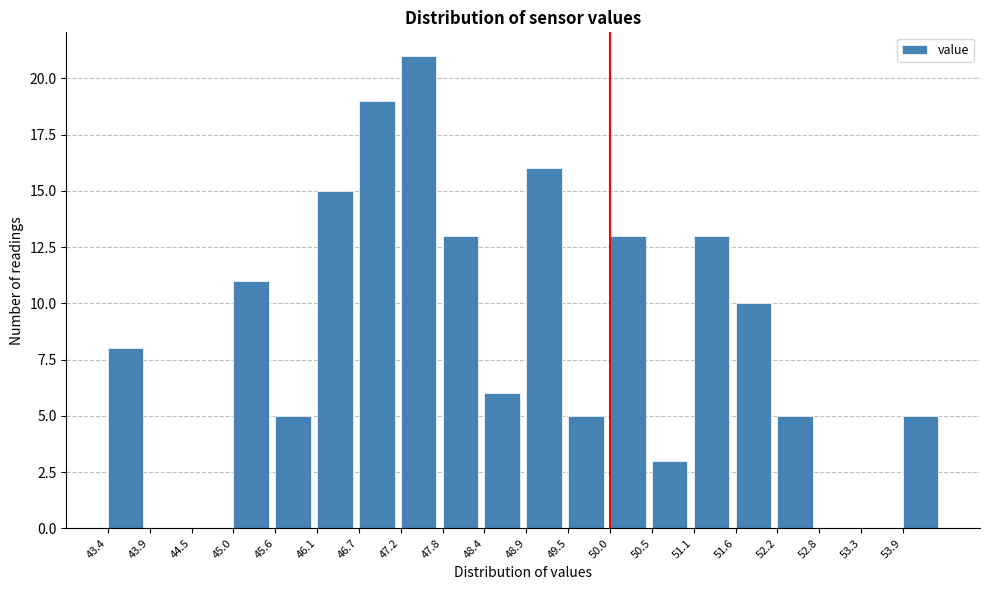

What is the height of the bar covering 48.90 to 49.45 on the x-axis? Neither the bar edges nor the heights are printed on the chart, so give them approximately, as read against the axes.

16